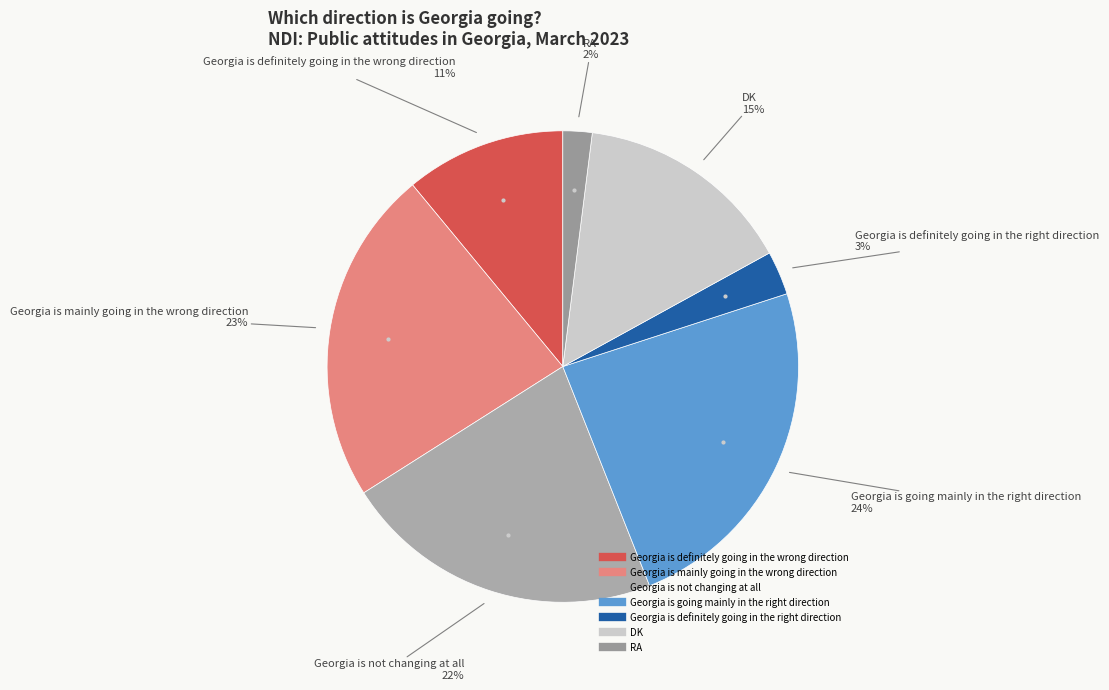

The Georgia is mainly going in the wrong direction slice represents 36% of the pie. True or false?

False